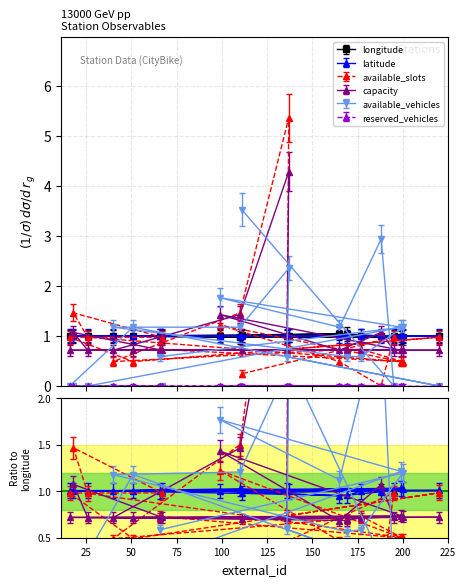

What is the difference between the available_vehicles values at 111 and 99?

1.6